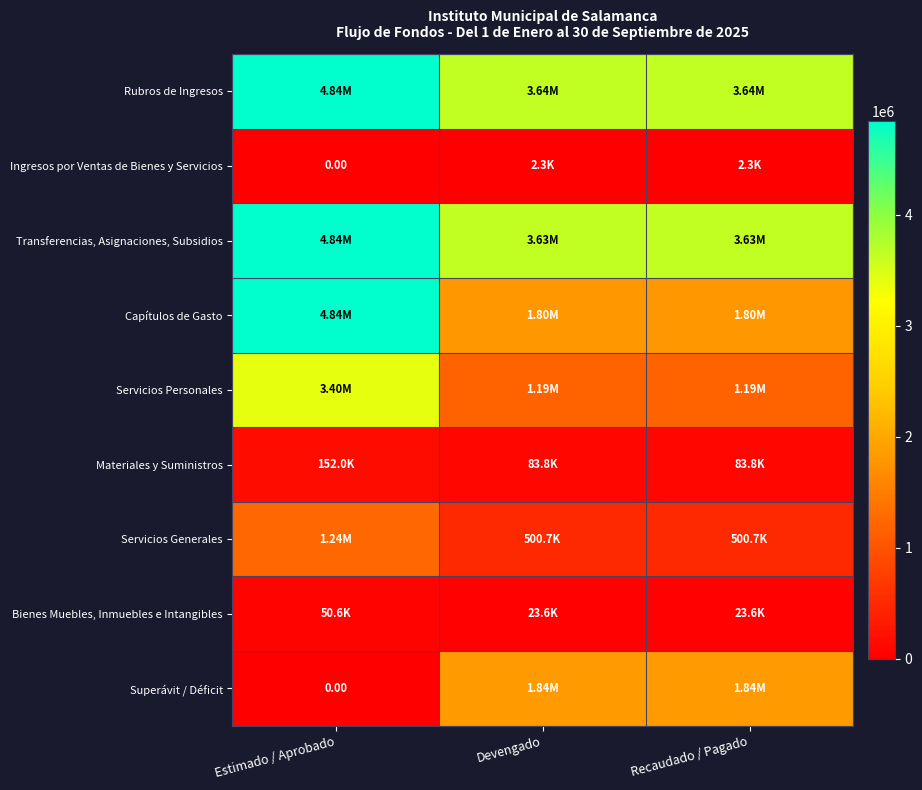

What is the sum of all Materiales y Suministros values?

319538.1